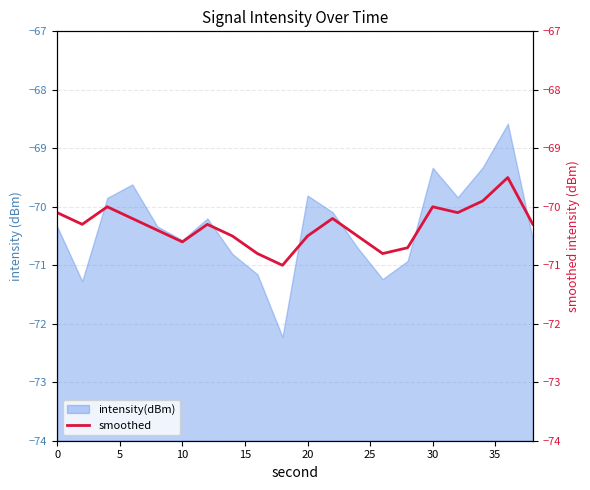

Does the chart display data point markers on the line(s)?

No